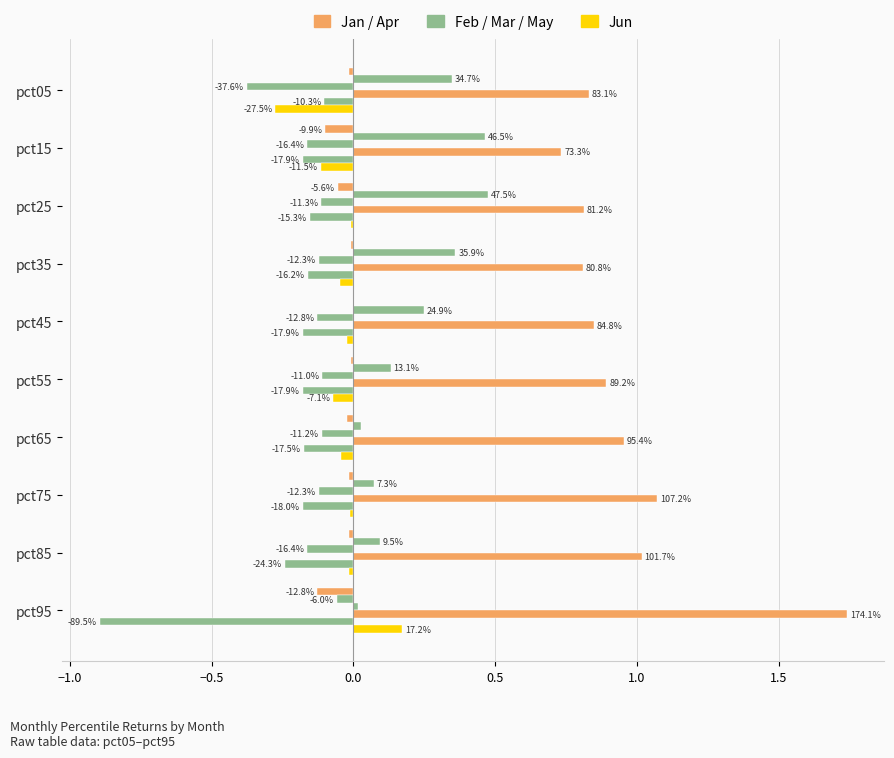

The value of Feb at pct45 is 0.2. True or false?

True